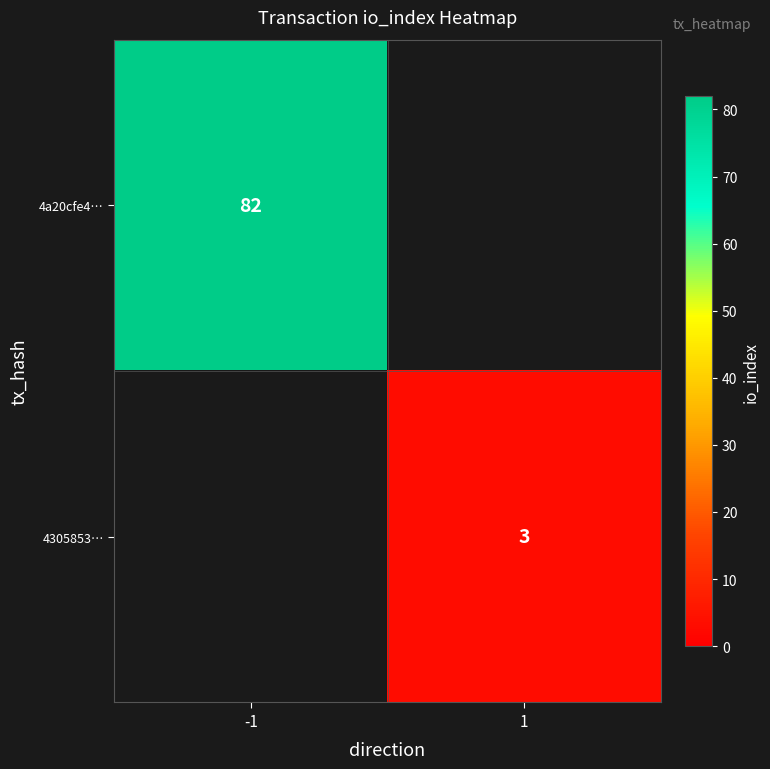

At how many categories does at least one series exceed 50?

1